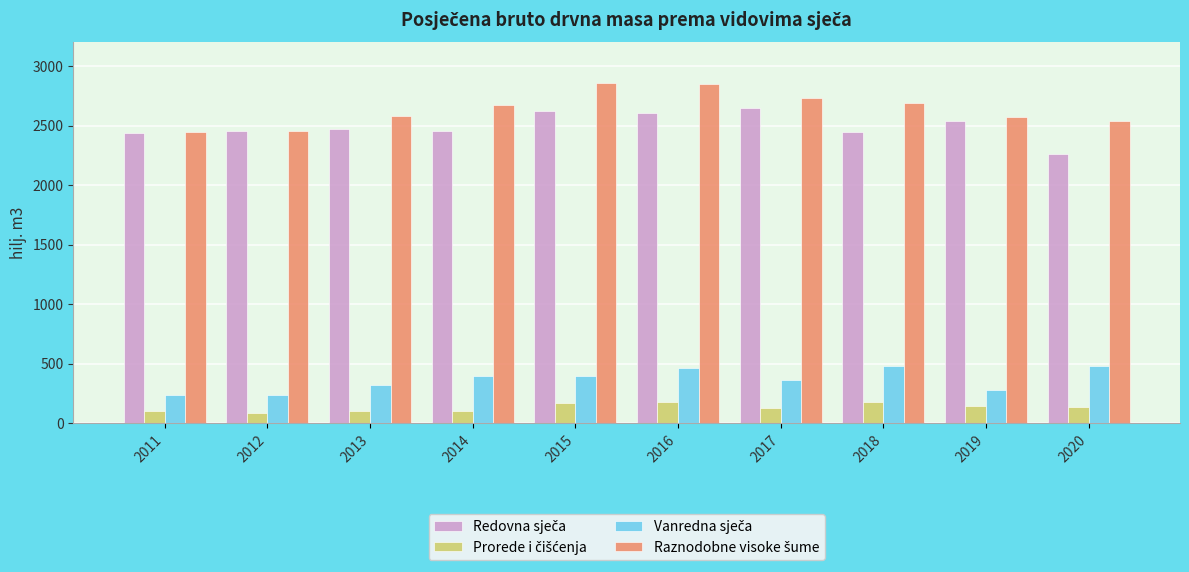

How many groups of bars are there?

10